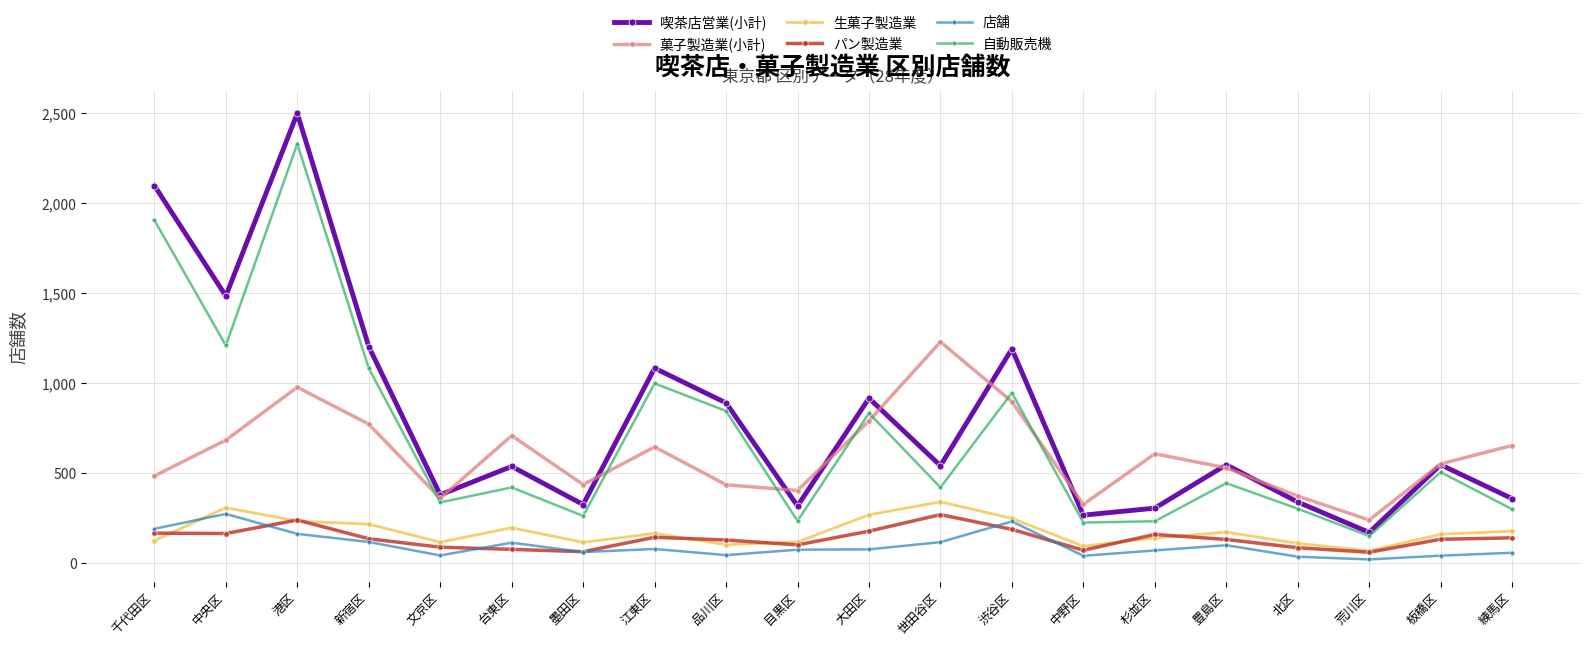

Where is the first local maximum for 生菓子製造業?

中央区